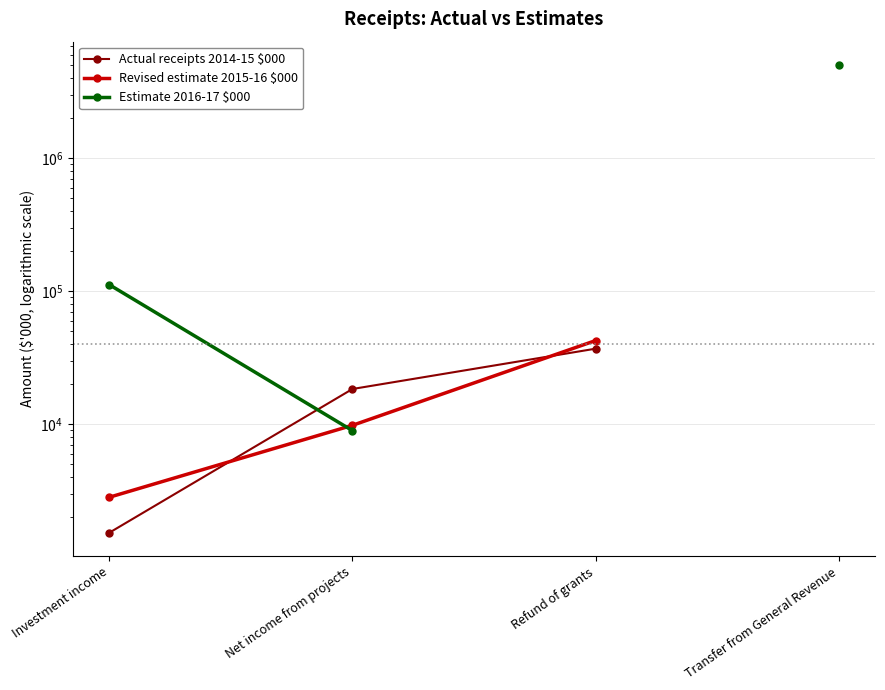

What is the label of the 3rd point from the left?

Refund of grants